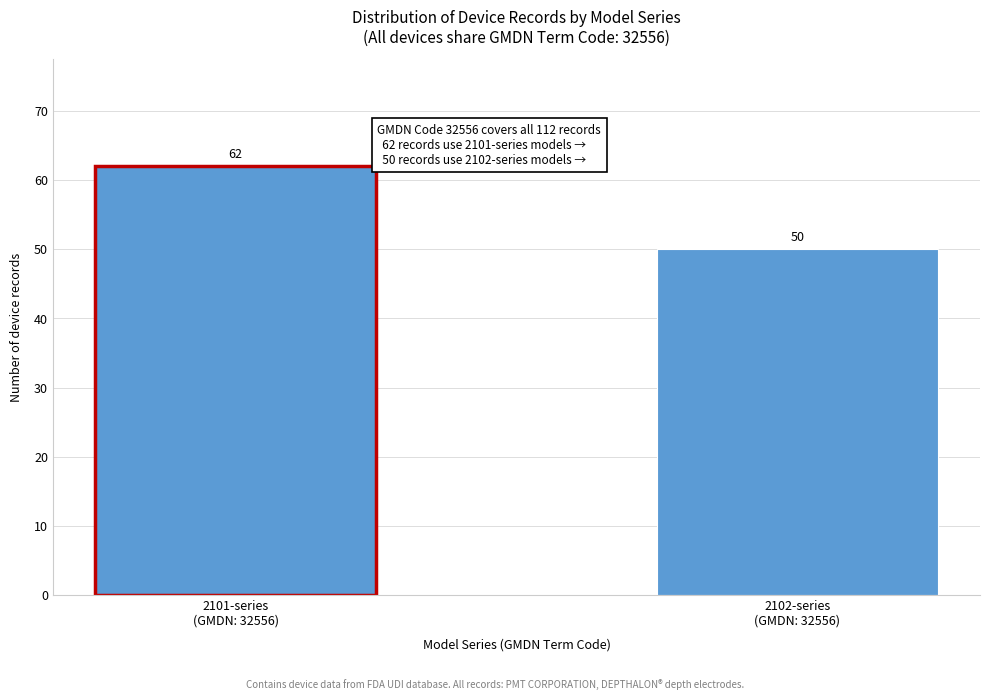

Reading left to right, what are all the values shown in this chart?

62	50